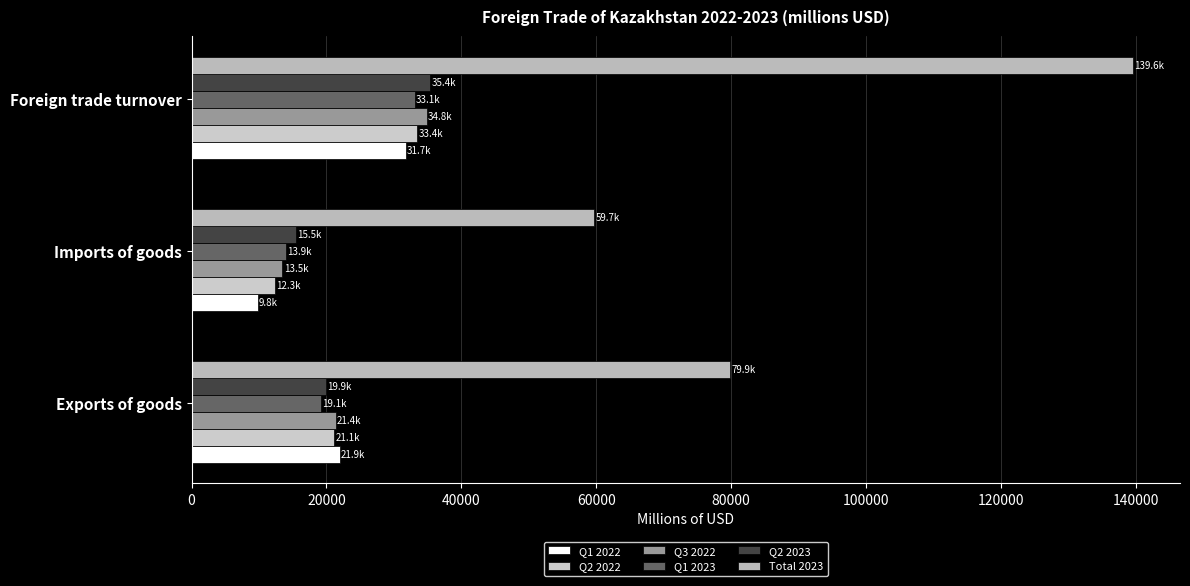

At which category does the chart reach its peak across all series?

Foreign trade turnover